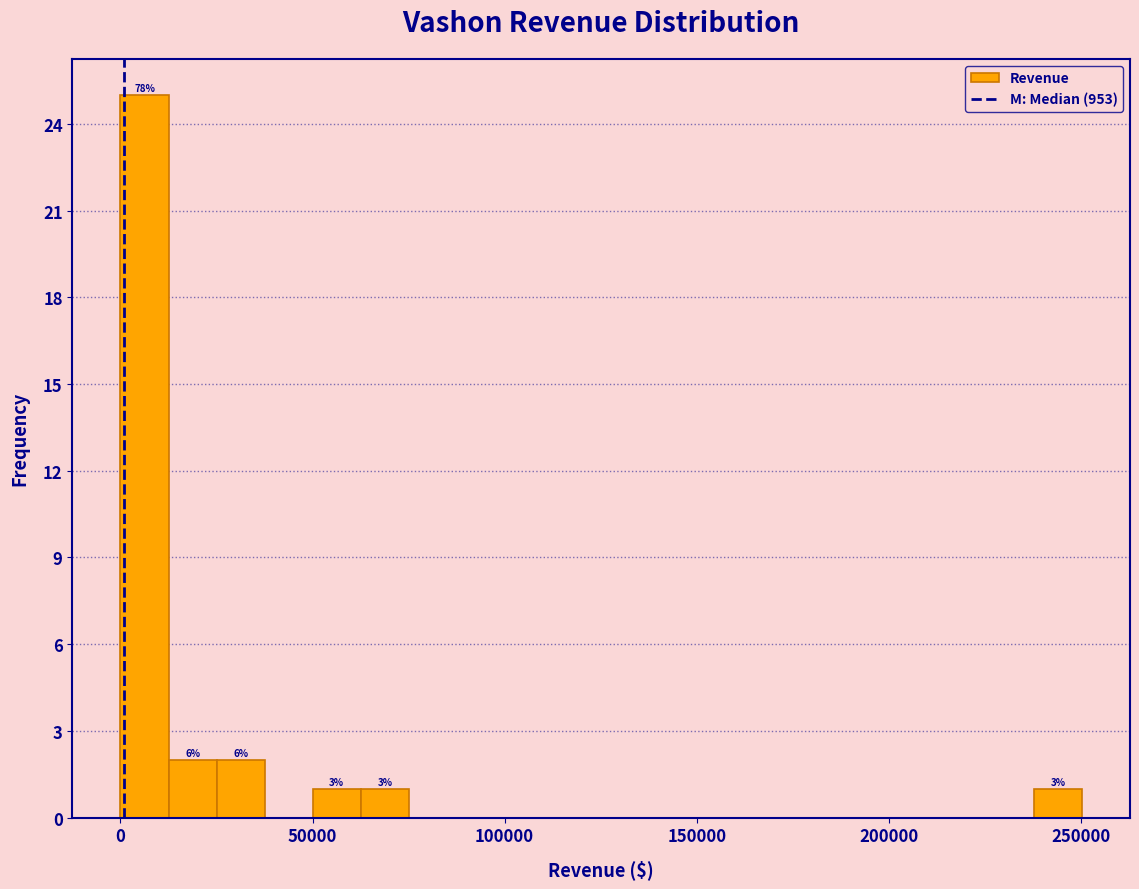

Around what value on the x-axis is the tallest bar? Give the approximate position of its centre, as read against the axis.

5000